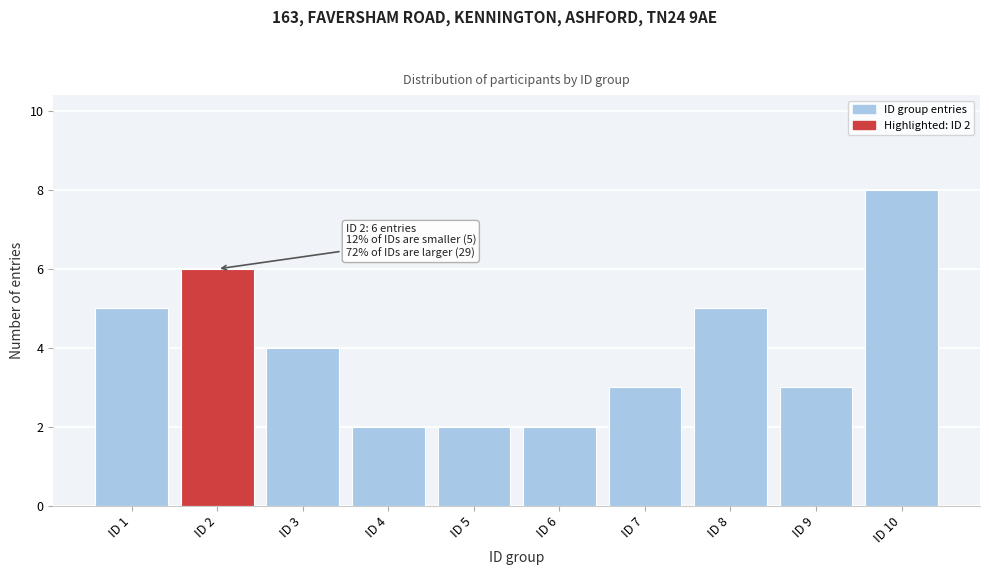

Reading right to left, list all the values displayed in this chart.

8	3	5	3	2	2	2	4	6	5